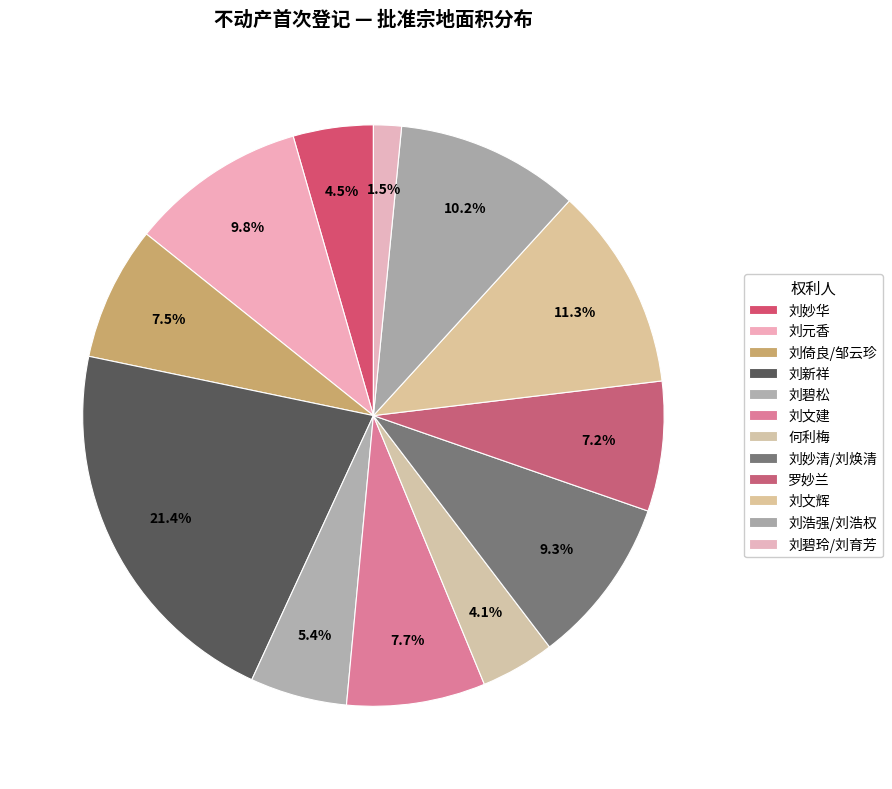

To the nearest percent, what percentage of the pie is 刘倚良/邹云珍?

7%